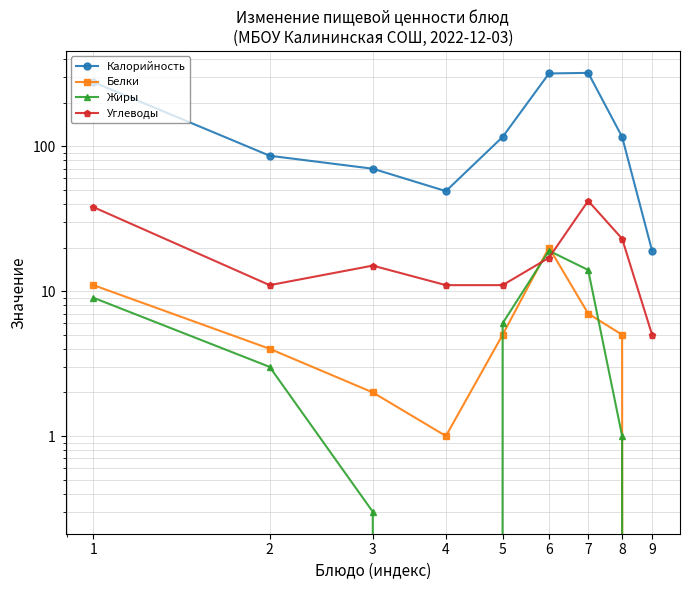

In Углеводы, how many points are higher than both neighbors (excluding endpoints)?

2